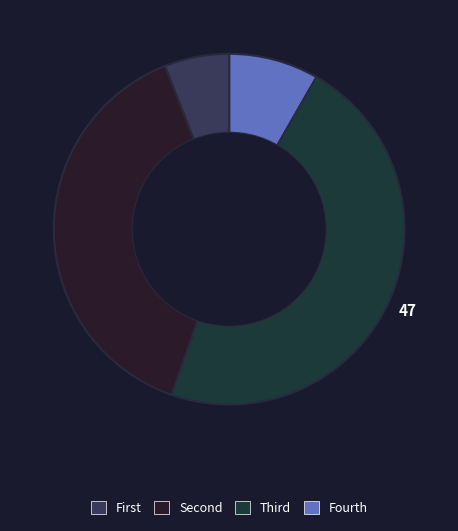

How many slices are in this pie chart?

4